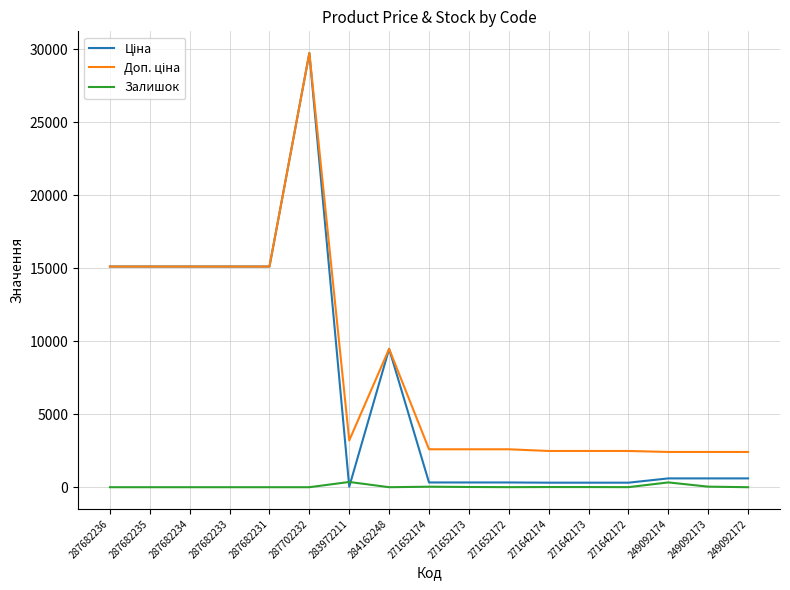

Count the number of categories in the chart.

17